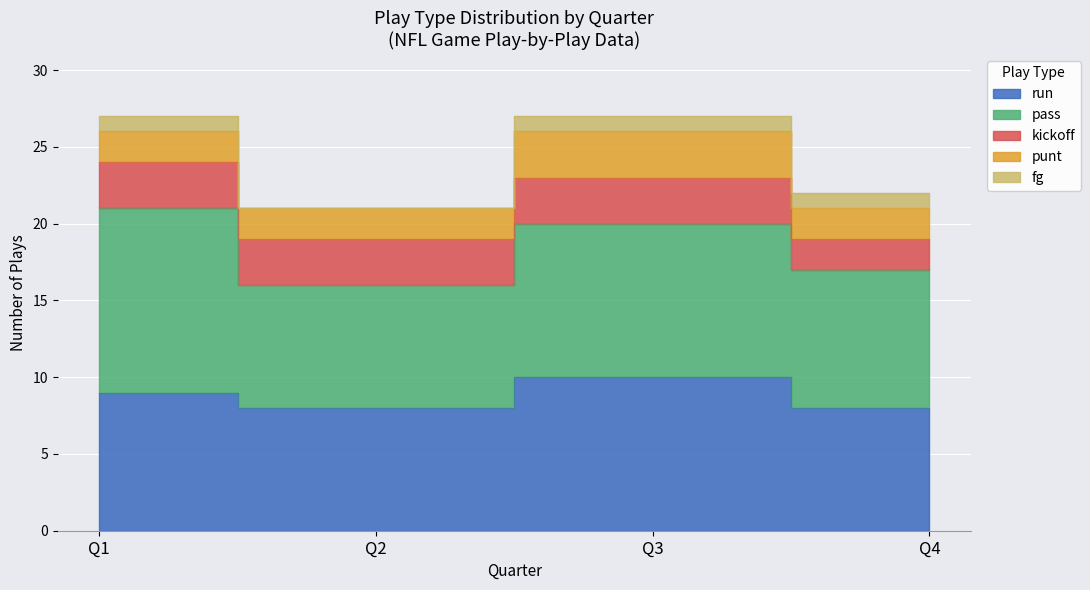

The value of run at Q4 is 11. True or false?

False